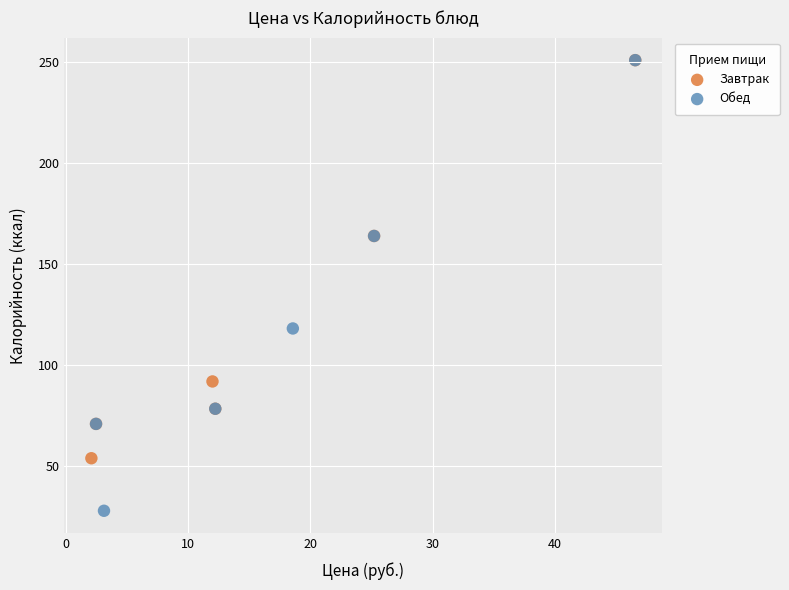

What are all the series names shown in the legend?

Завтрак, Обед